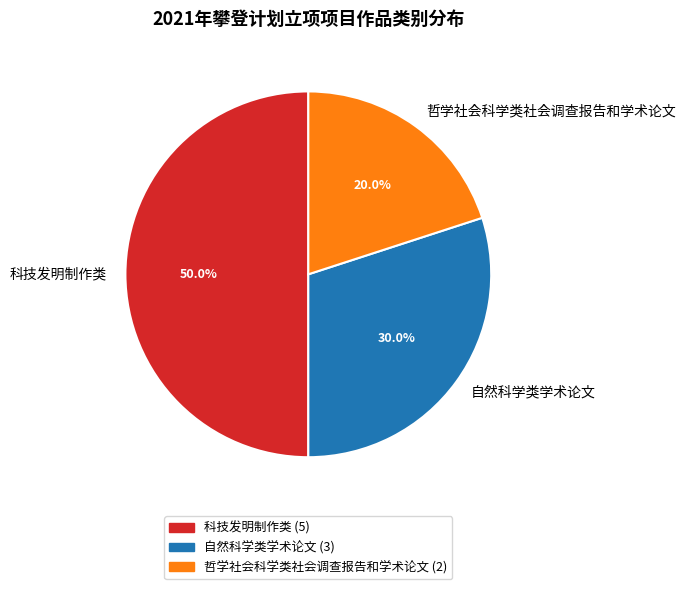

Is 自然科学类学术论文 the majority of the pie?

No